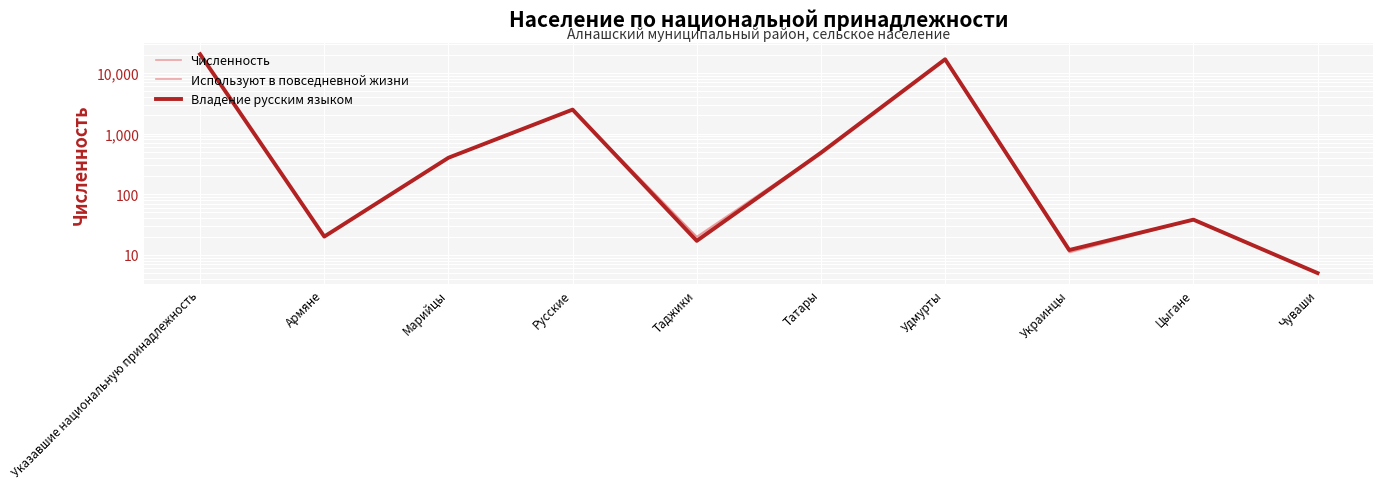

Which series has the largest range (max minus min)?

Численность